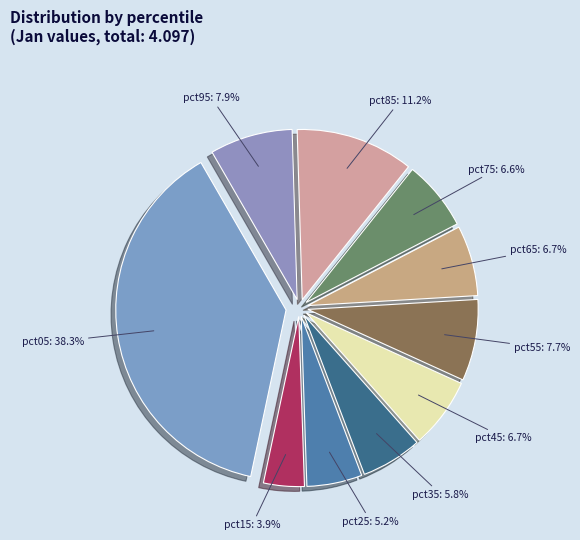

Is the sum of pct75 and pct15 greater than half?

No